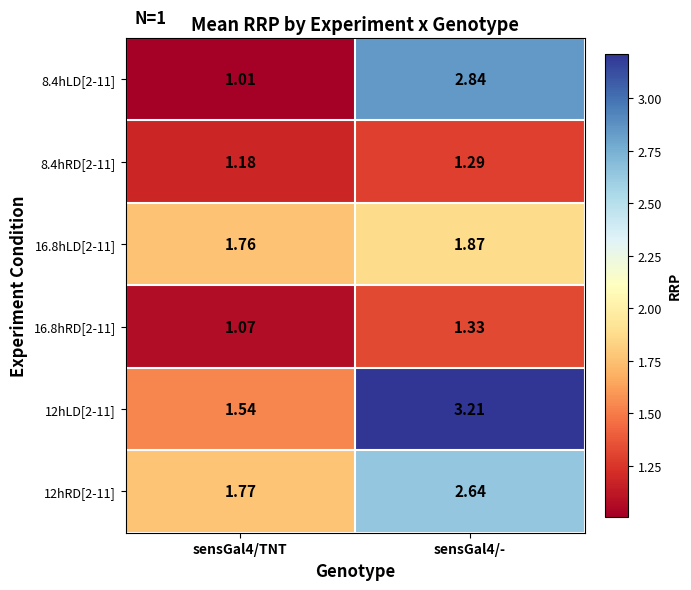

Is the value of 12hLD[2-11] at sensGal4/TNT greater than the value of 8.4hLD[2-11] at sensGal4/TNT?

Yes